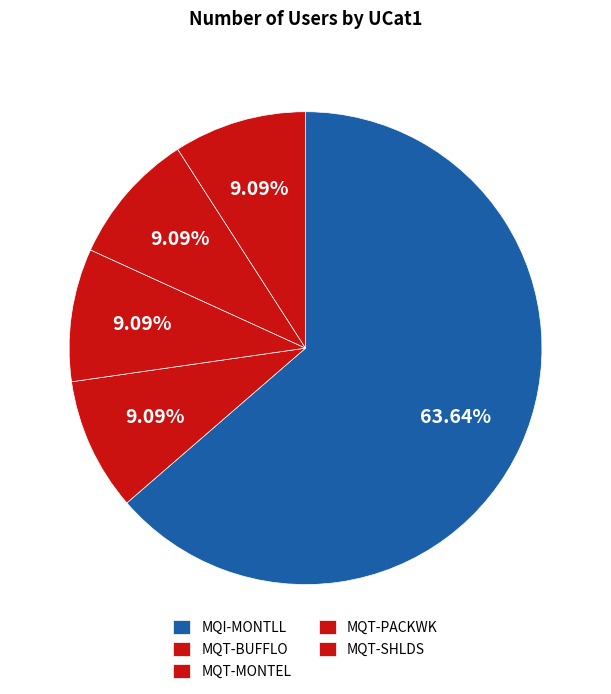

What is the largest slice in the pie chart?

MQI-MONTLL